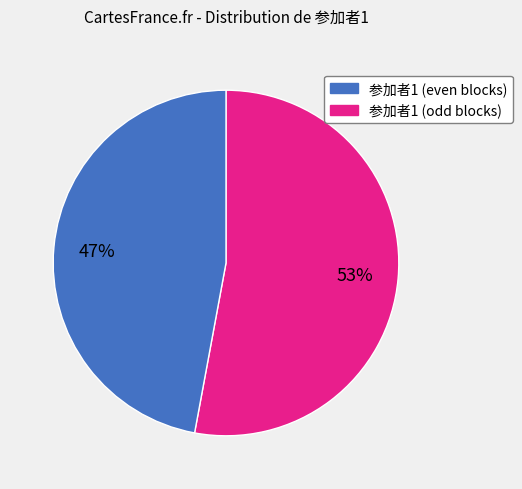

To the nearest percent, what is the difference between the largest and smallest slice percentages?

6%